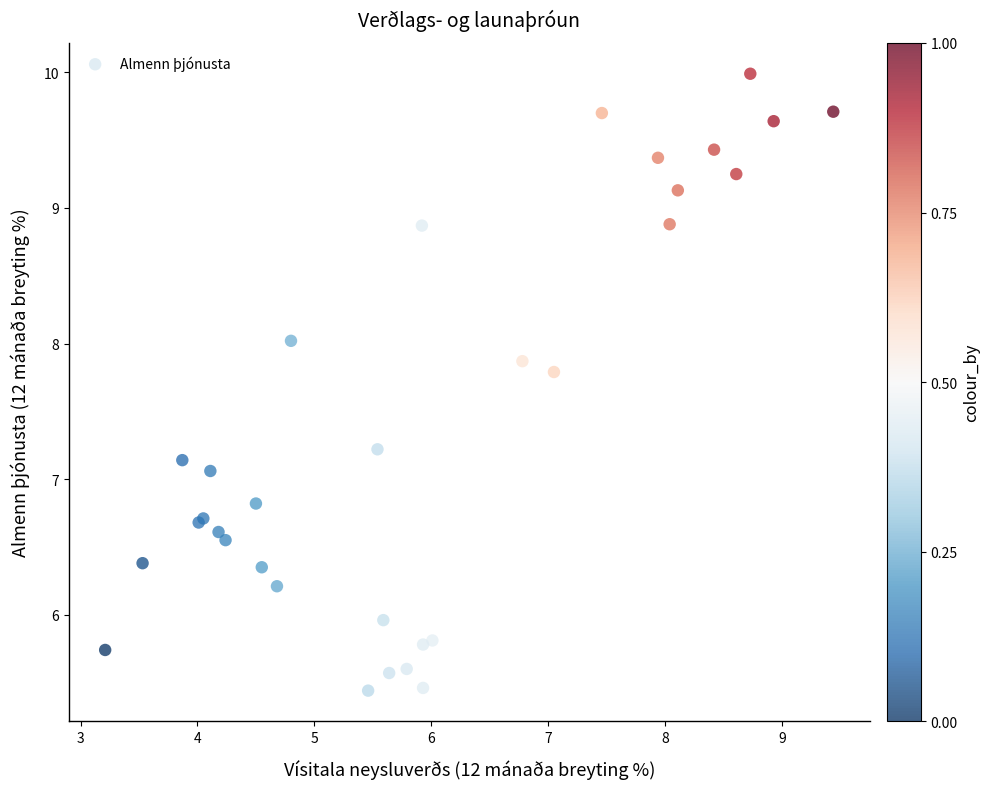

What Y value in the scatter plot is closest to 7?

7.1